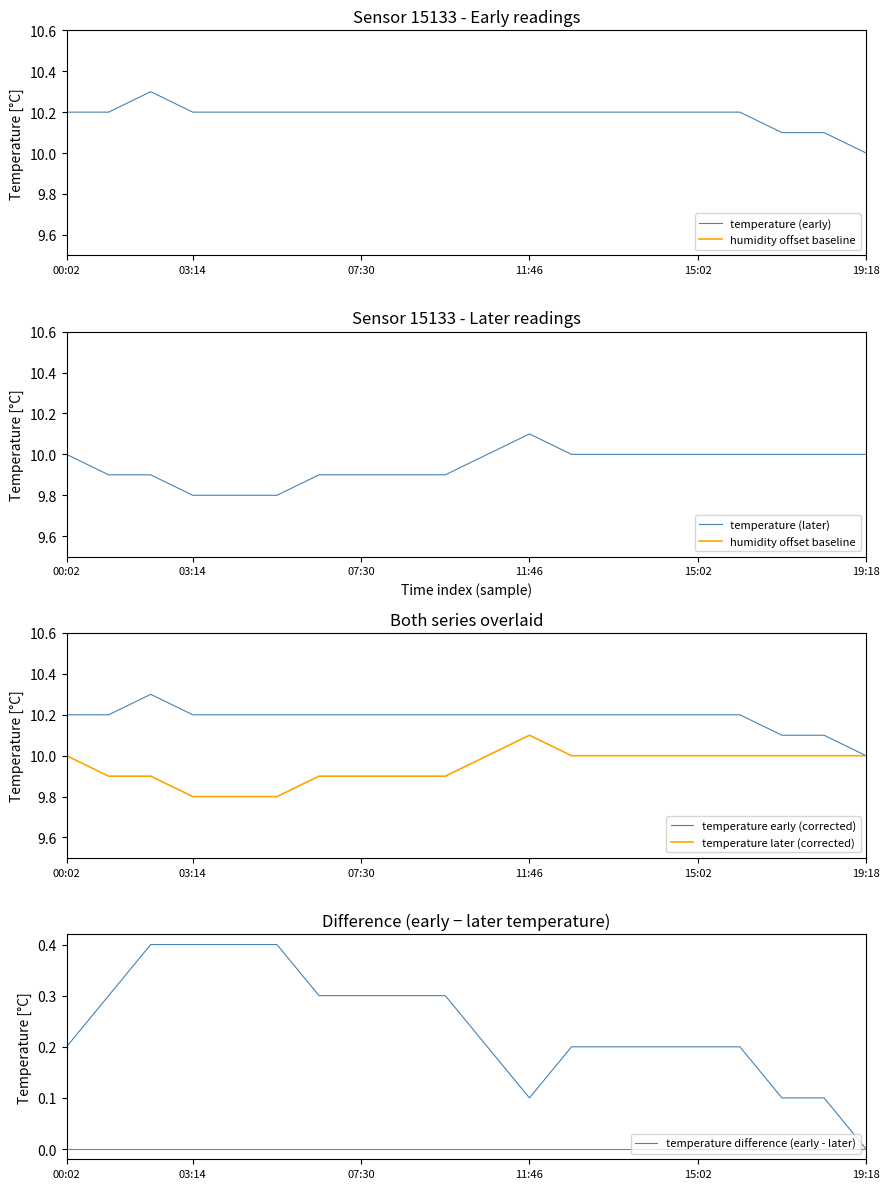

What is the sum of the temperature early (corrected) values at 03:14 and 11:46?

20.4